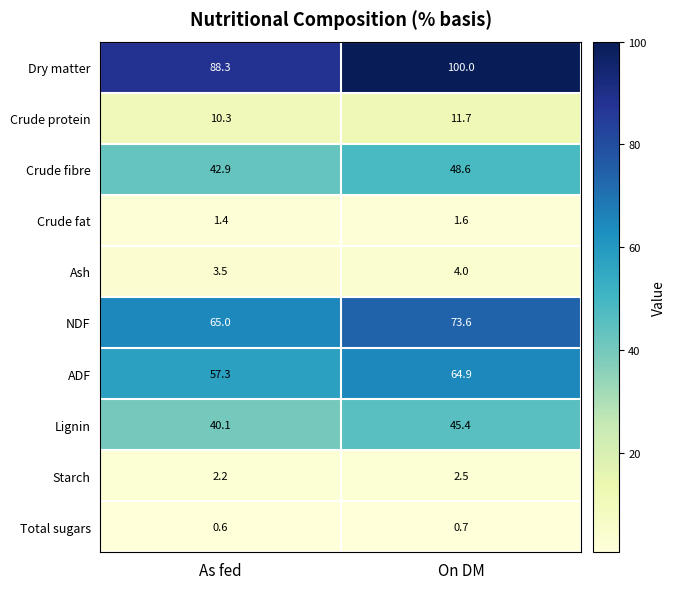

Which series has the widest spread of values?

Dry matter